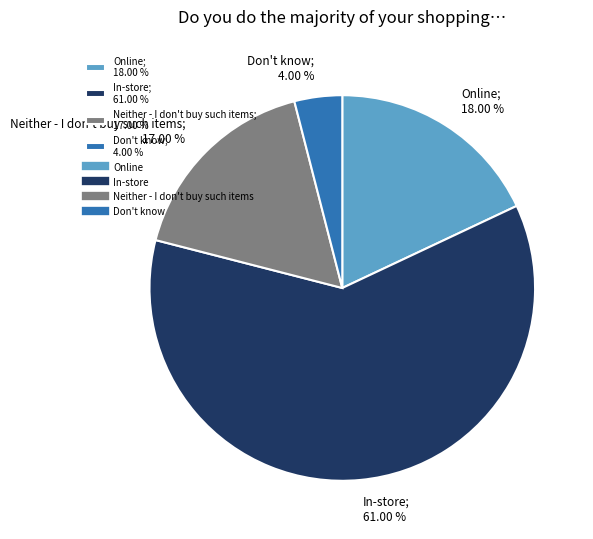

Is it true that Neither - I don't buy such items is 24% of the pie?

False